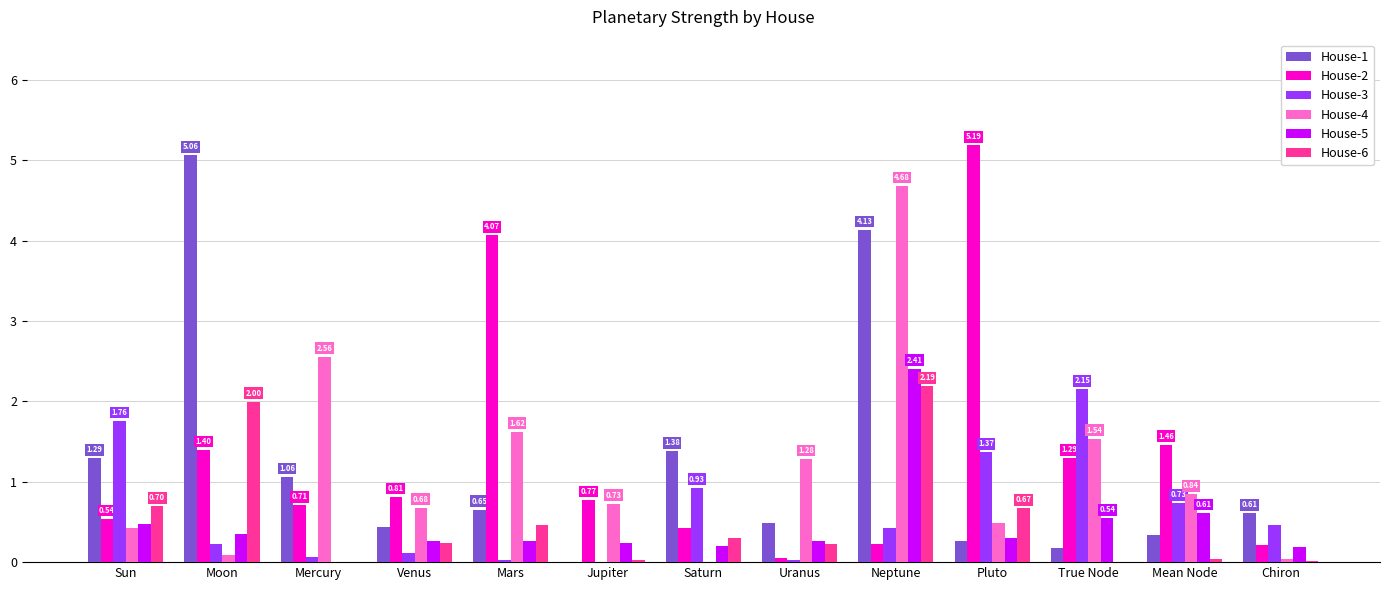

At which label does House-3 reach its peak?

True Node